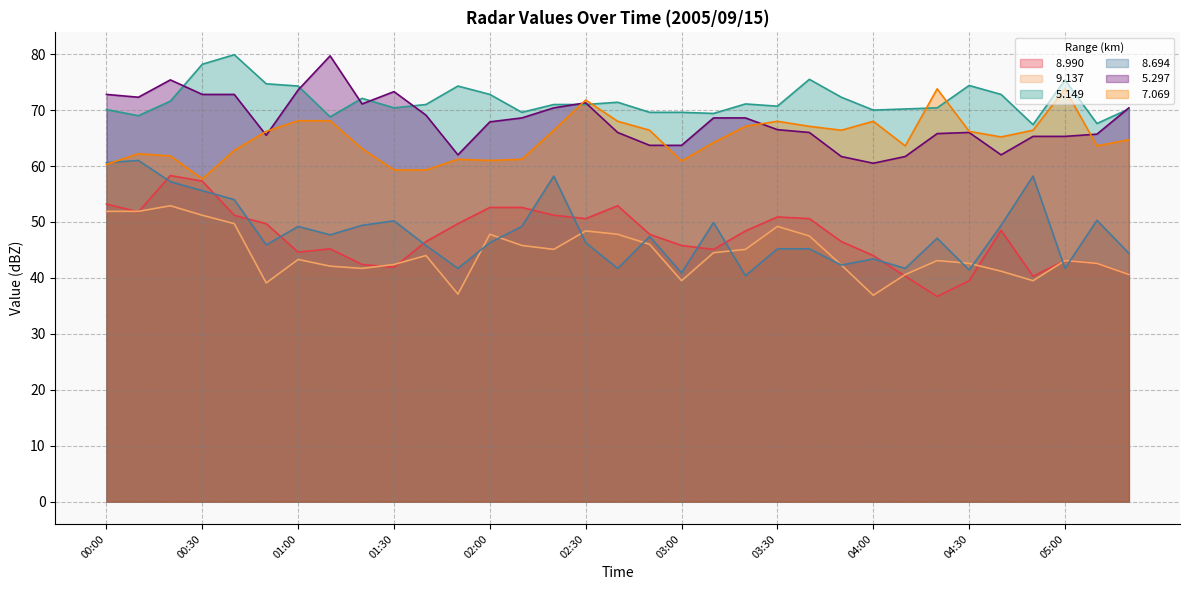

Which label corresponds to the largest value in the chart?

00:40